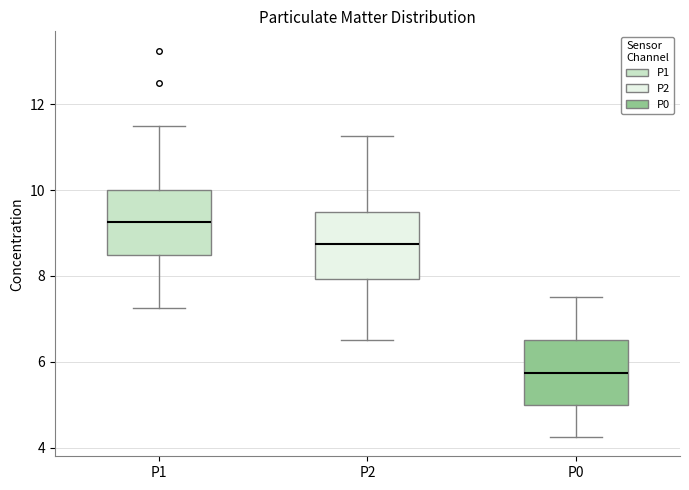

Reading left to right, read every box against the y-axis: the position of its median line, the range the box covers, and the ends of its whiskers. The values are not printed on the chart, so give them approximately, as read against the axis.

P1: median 9.2, box 8.6 to 10.0, whiskers 7.2 to 11.6
P2: median 8.8, box 8.0 to 9.6, whiskers 6.6 to 11.2
P0: median 5.8, box 5.0 to 6.6, whiskers 4.2 to 7.6